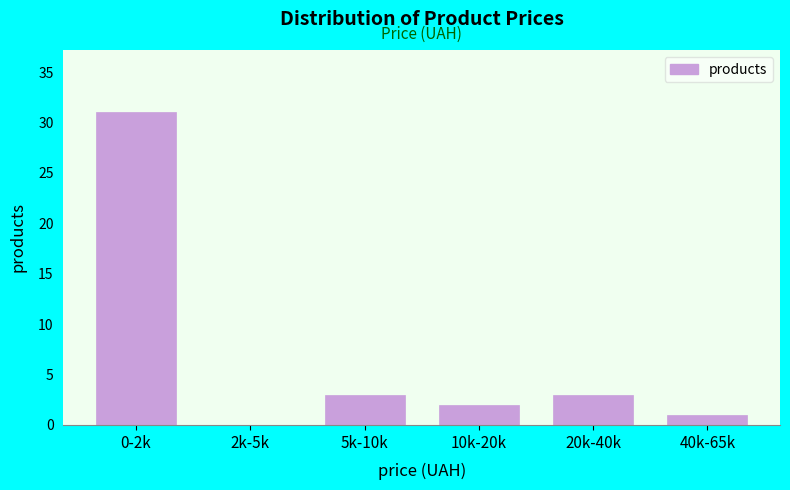

Reading right to left, extract all data points from this chart.

40k-65k=1	20k-40k=3	10k-20k=2	5k-10k=3	2k-5k=0	0-2k=31